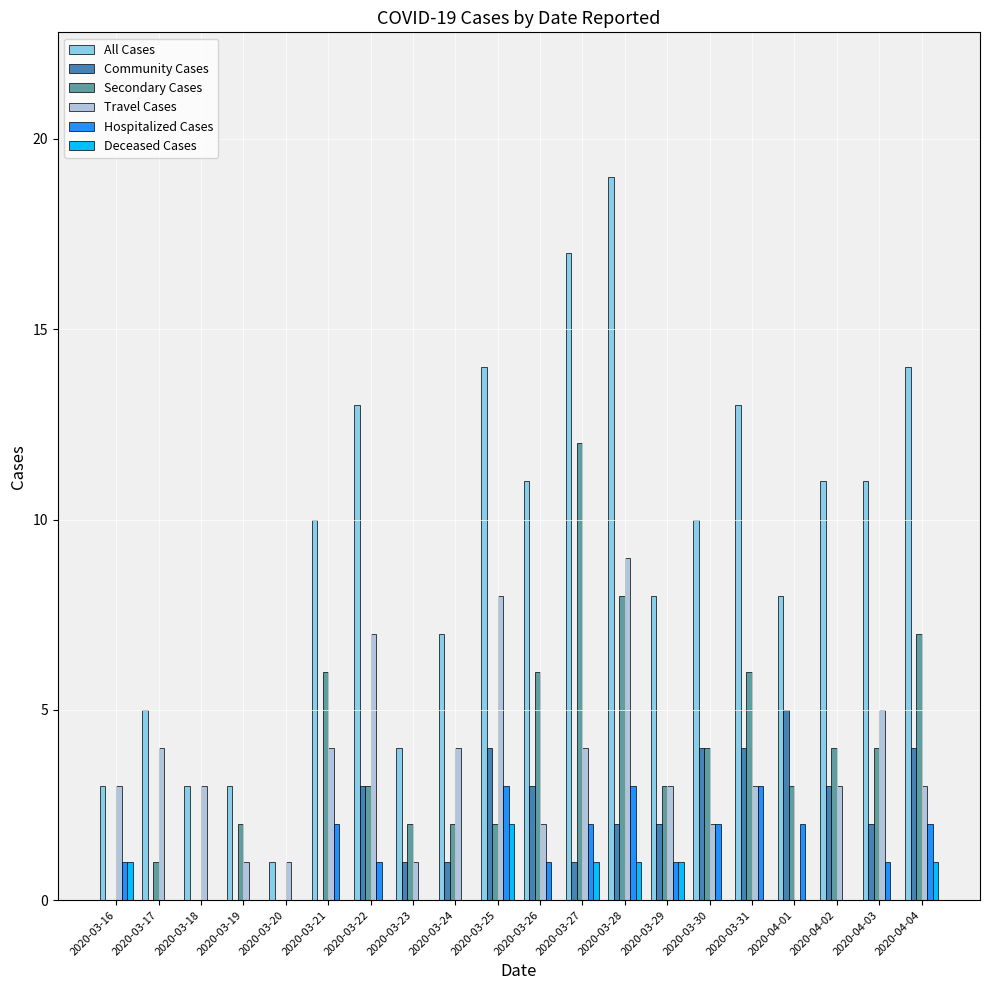

Is the value of Community Cases at 2020-04-02 greater than the value of Deceased Cases at 2020-03-24?

Yes